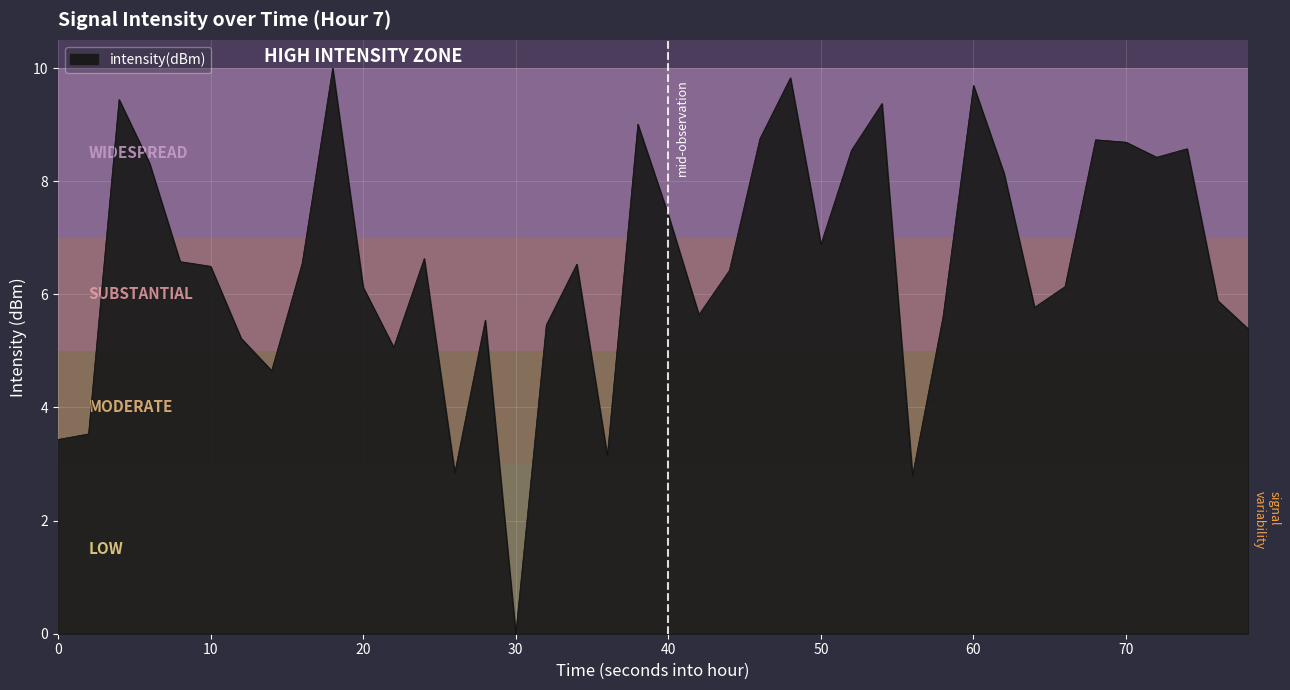

How many values are below 6?

16